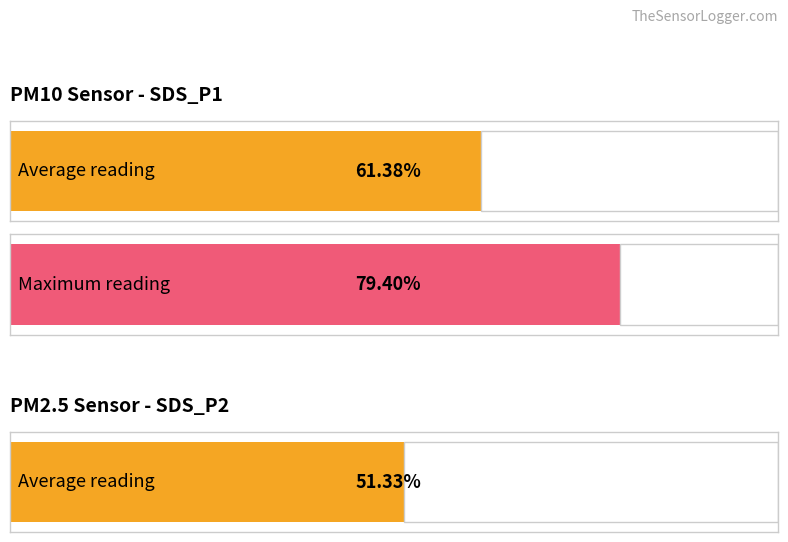

Is the value of SDS_P1 at 00:11 greater than the value of SDS_P2 at 00:11?

Yes